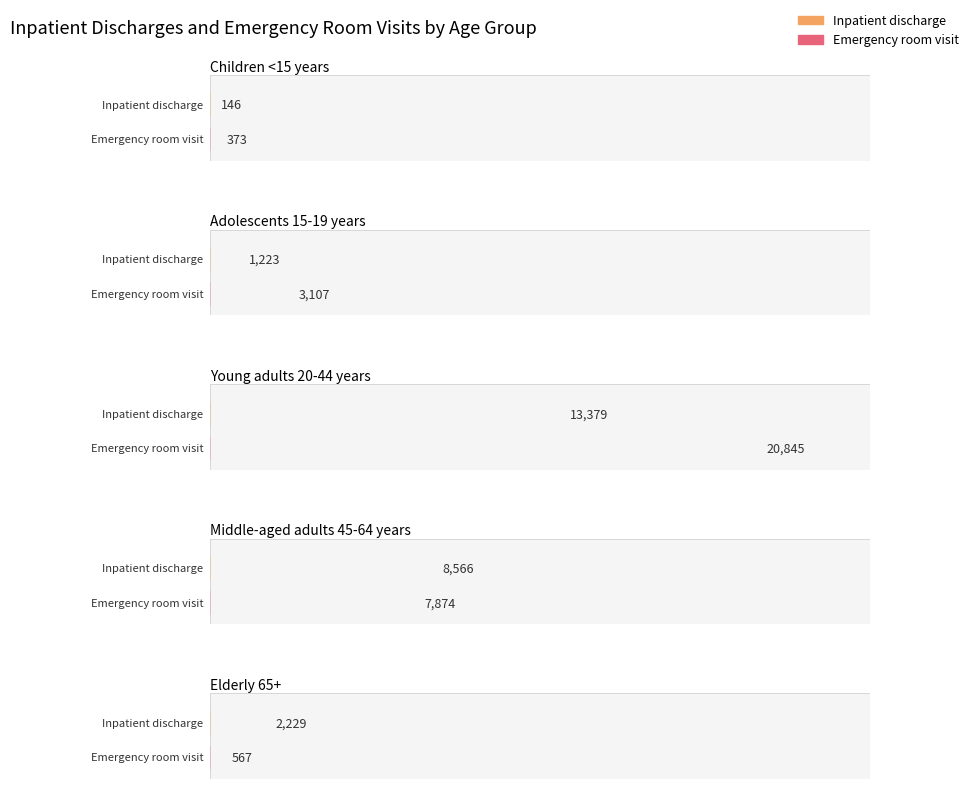

True or false: Emergency room visit has a value of 20845 at Young adults 20-44 years.

True